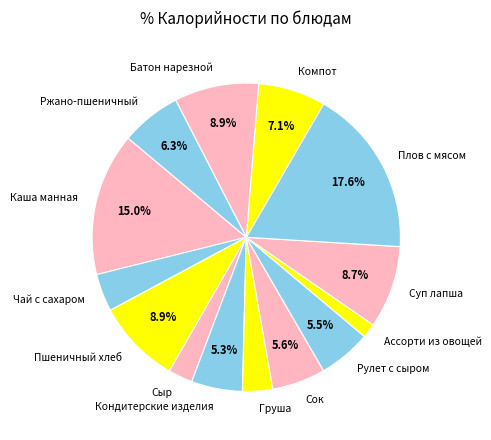

What is the ratio of the value at Плов с мясом to the value at Пшеничный хлеб?

2.0